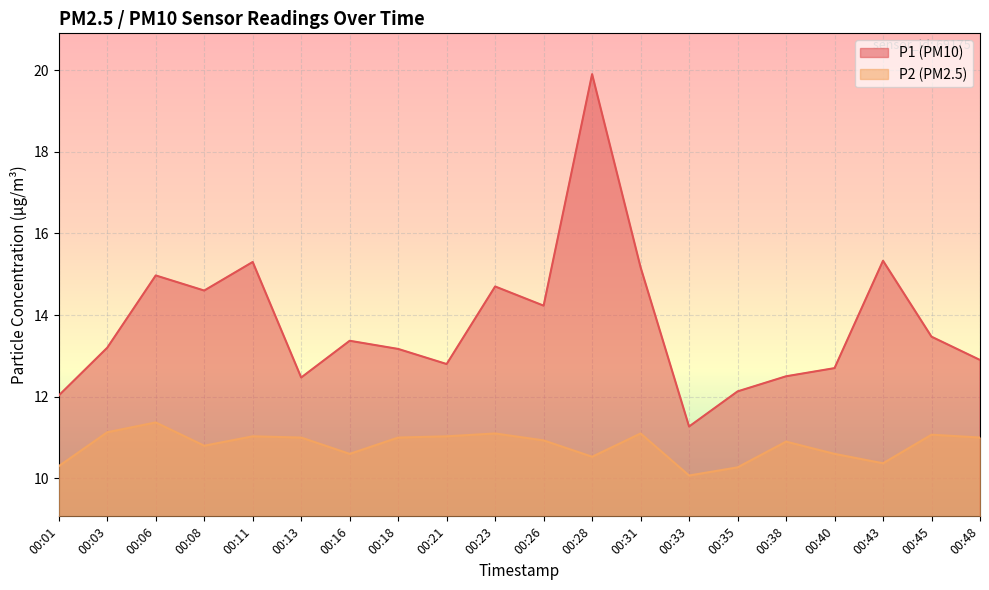

At which category is the sum across all series the highest?

00:28